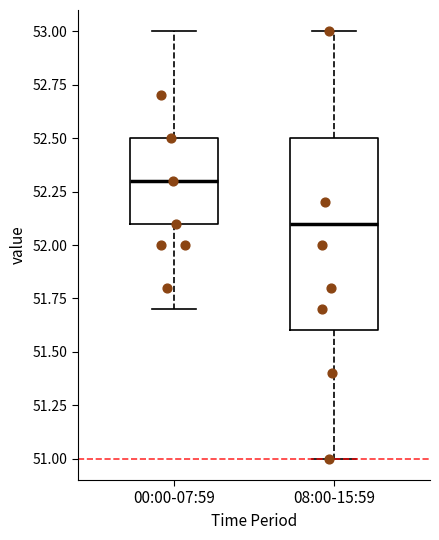

Reading left to right, read every box against the y-axis: the position of its median line, the range the box covers, and the ends of its whiskers. The values are not printed on the chart, so give them approximately, as read against the axis.

00:00-07:59: median 52.3, box 52.1 to 52.5, whiskers 51.7 to 53.0
08:00-15:59: median 52.1, box 51.6 to 52.5, whiskers 51.0 to 53.0